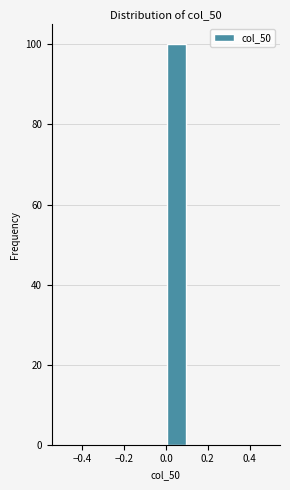

Which range on the x-axis has the tallest bar?

0.0 to 0.1